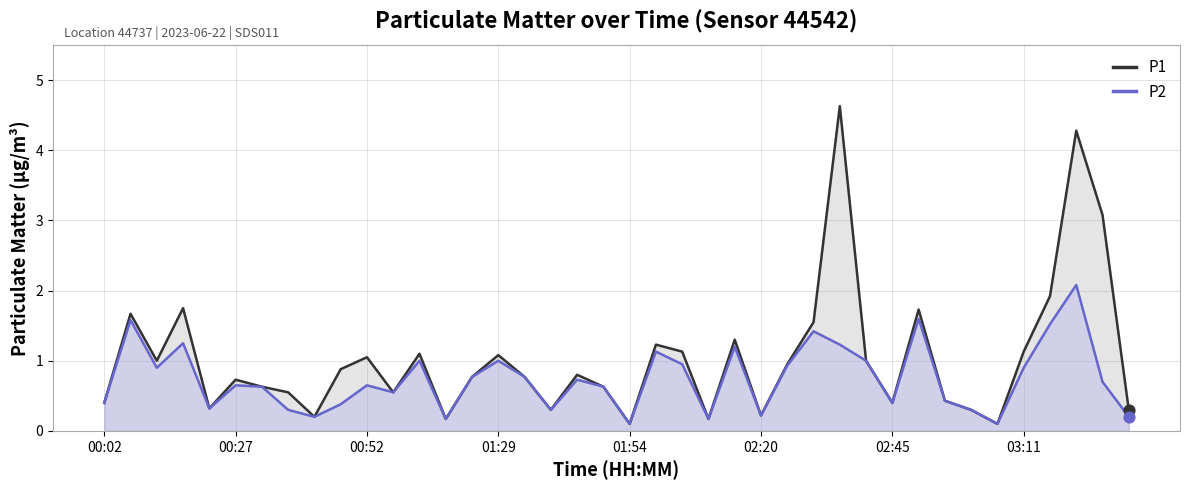

Which series contains the lowest Y value?

P1